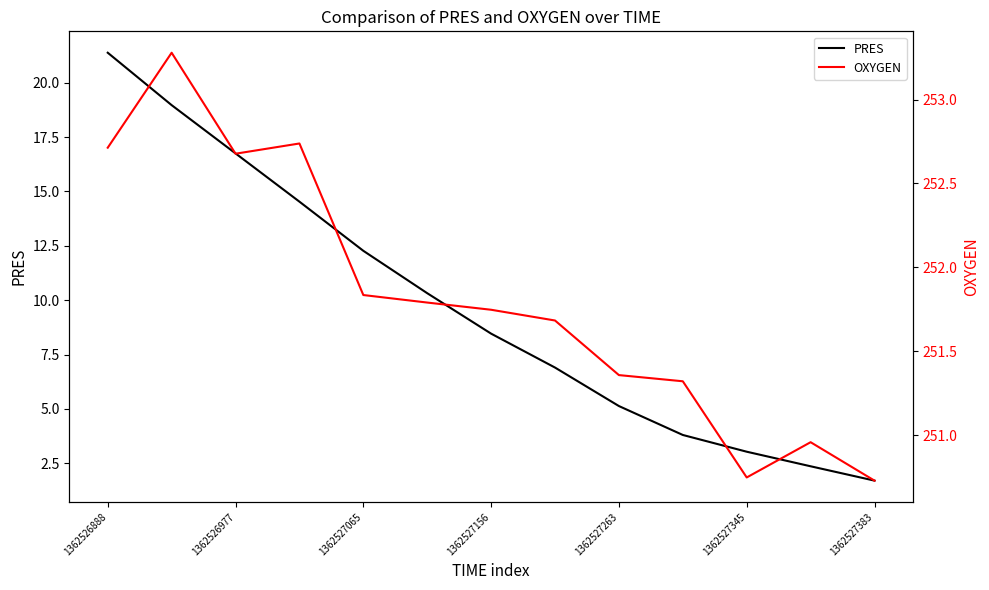

Which series has the largest total across all categories?

OXYGEN